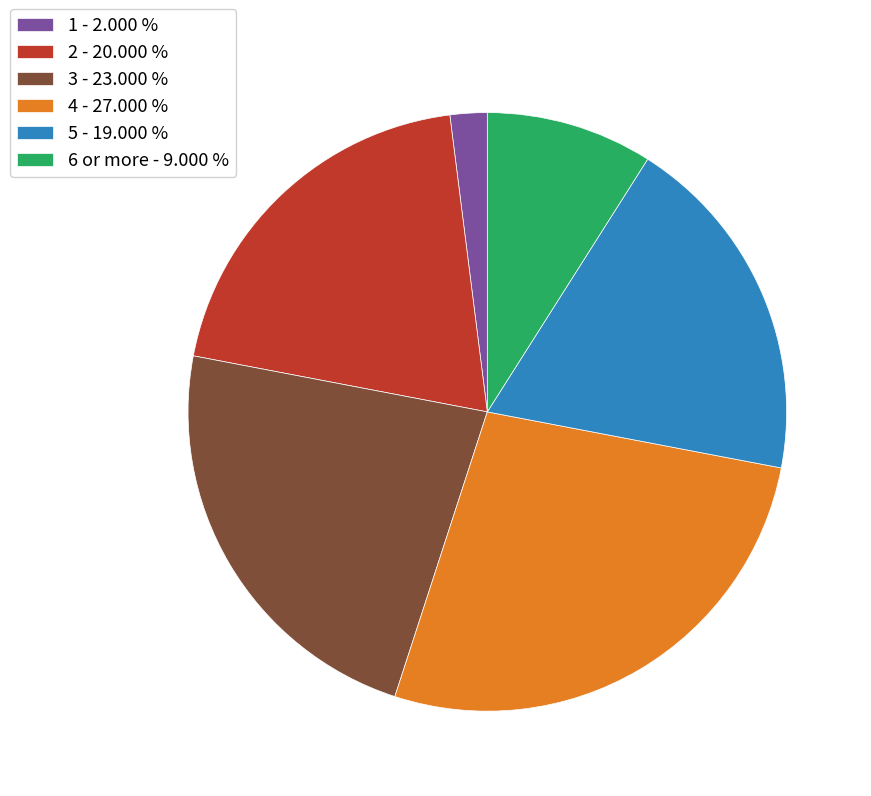

Between 1 - 2.000 % and 4 - 27.000 %, which is larger?

4 - 27.000 %